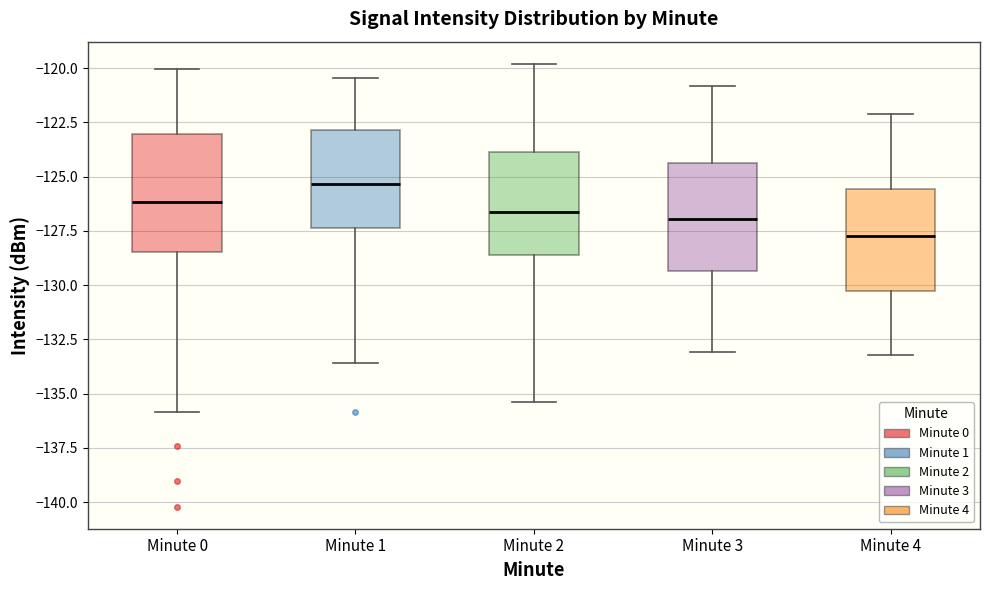

Reading left to right, read every box against the y-axis: the position of its median line, the range the box covers, and the ends of its whiskers. The values are not printed on the chart, so give them approximately, as read against the axis.

Minute 0: median -126.0, box -128.5 to -123.0, whiskers -136.0 to -120.0
Minute 1: median -125.5, box -127.5 to -123.0, whiskers -133.5 to -120.5
Minute 2: median -126.5, box -128.5 to -124.0, whiskers -135.5 to -120.0
Minute 3: median -127.0, box -129.5 to -124.5, whiskers -133.0 to -121.0
Minute 4: median -127.5, box -130.0 to -125.5, whiskers -133.0 to -122.0